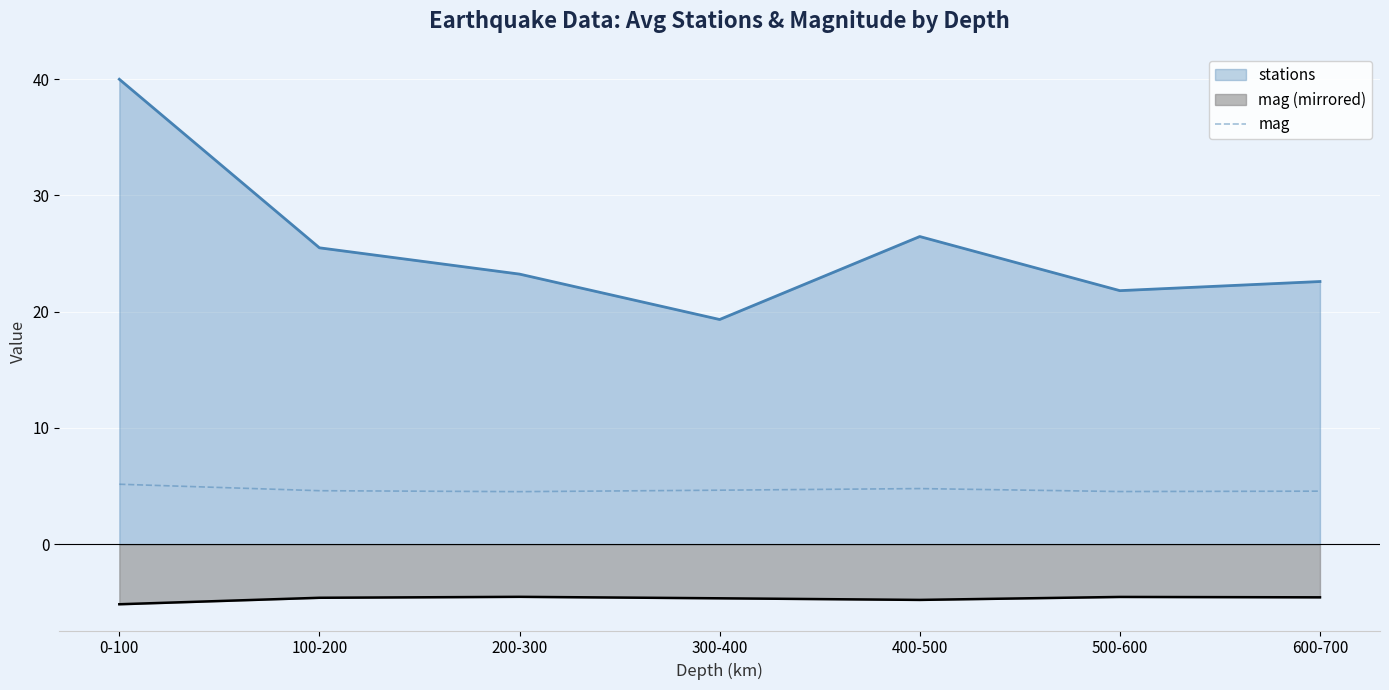

At 100-200, list the series in order from smallest to largest.

mag (mirrored), mag, stations